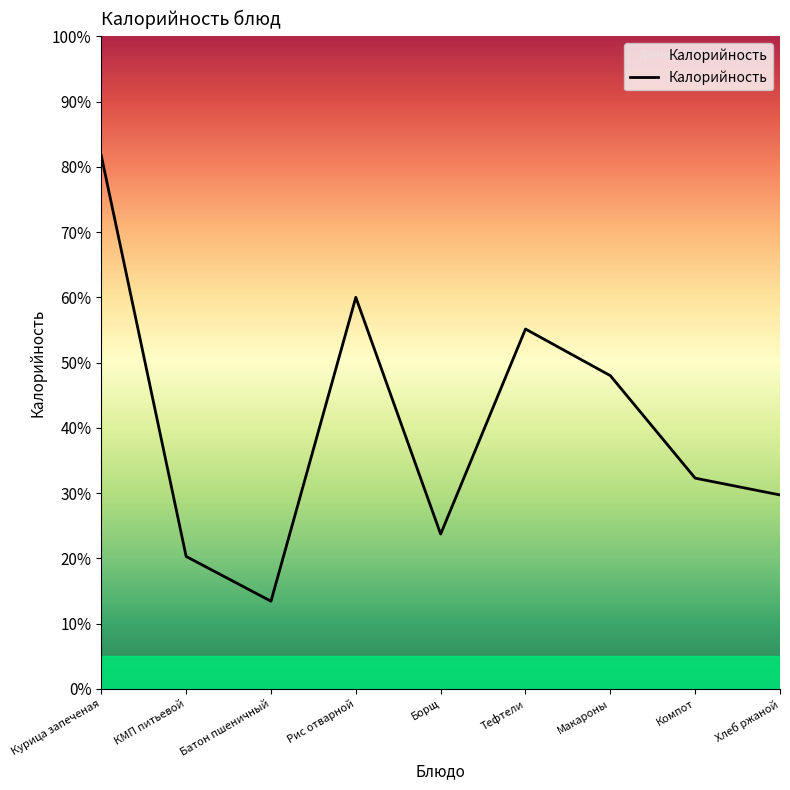

What is the sum of the values at Компот and Тефтели?

87.4